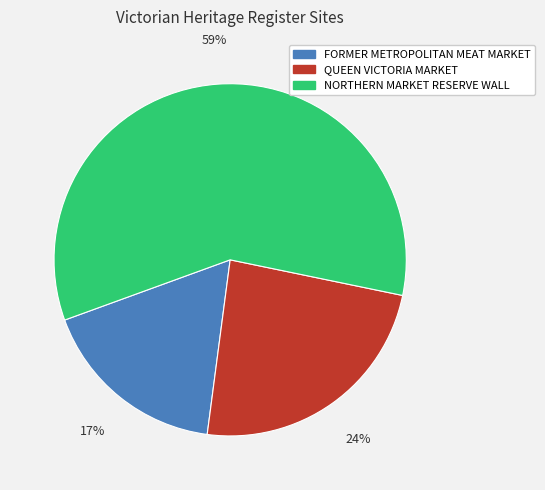

What is the majority slice?

NORTHERN MARKET RESERVE WALL